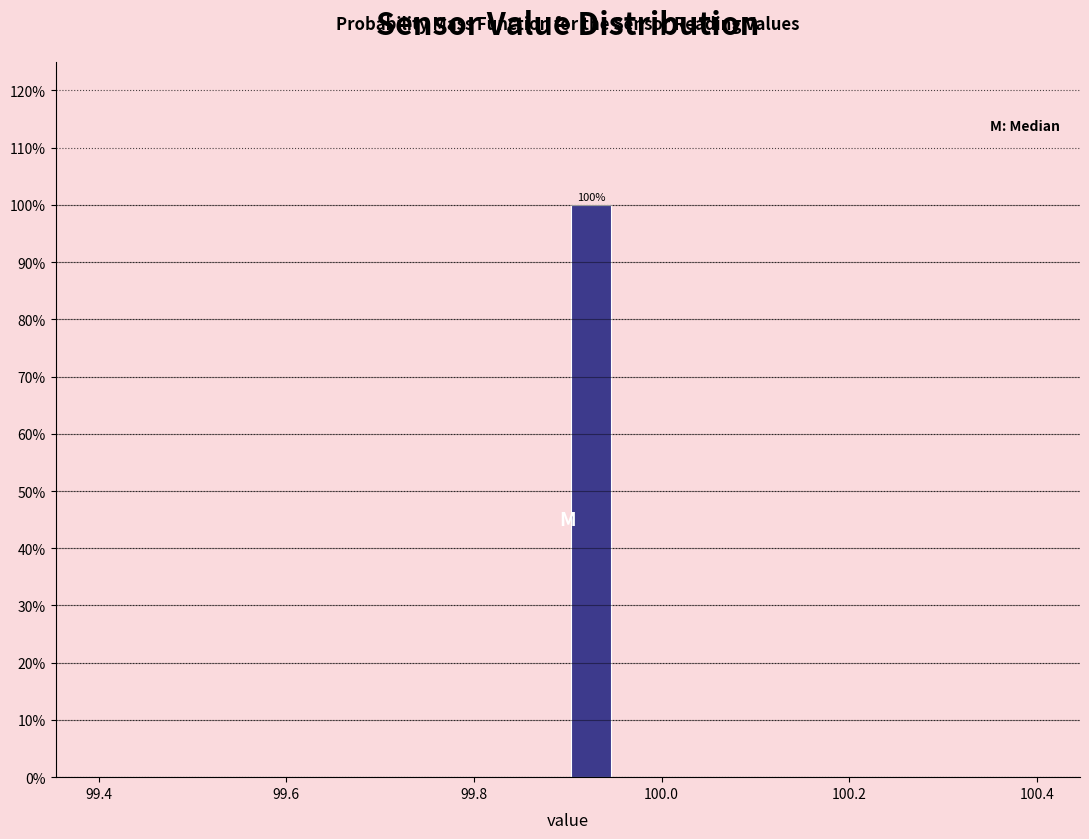

Around what value on the x-axis is the tallest bar? Give the approximate position of its centre, as read against the axis.

99.92